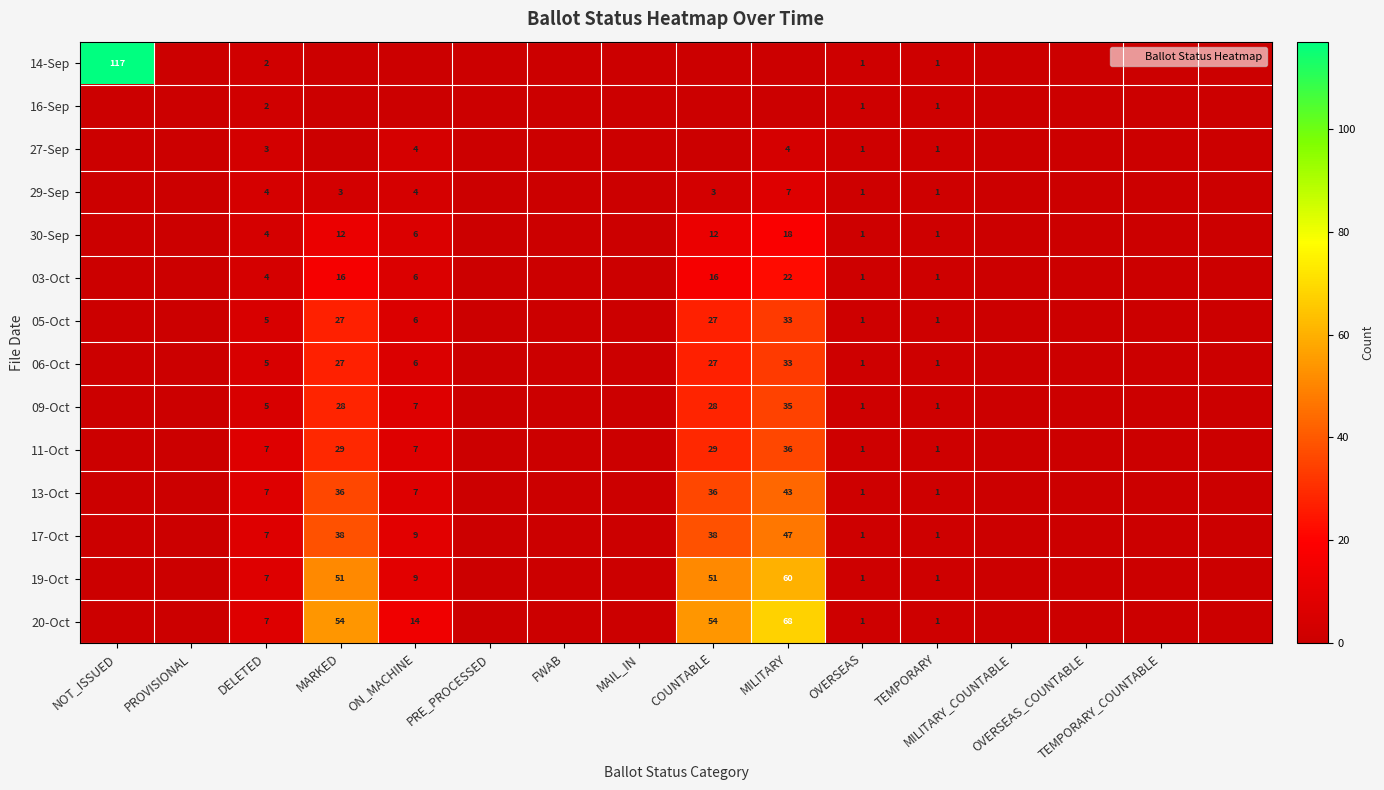

The value of 05-Oct at ON_MACHINE is 4. True or false?

False